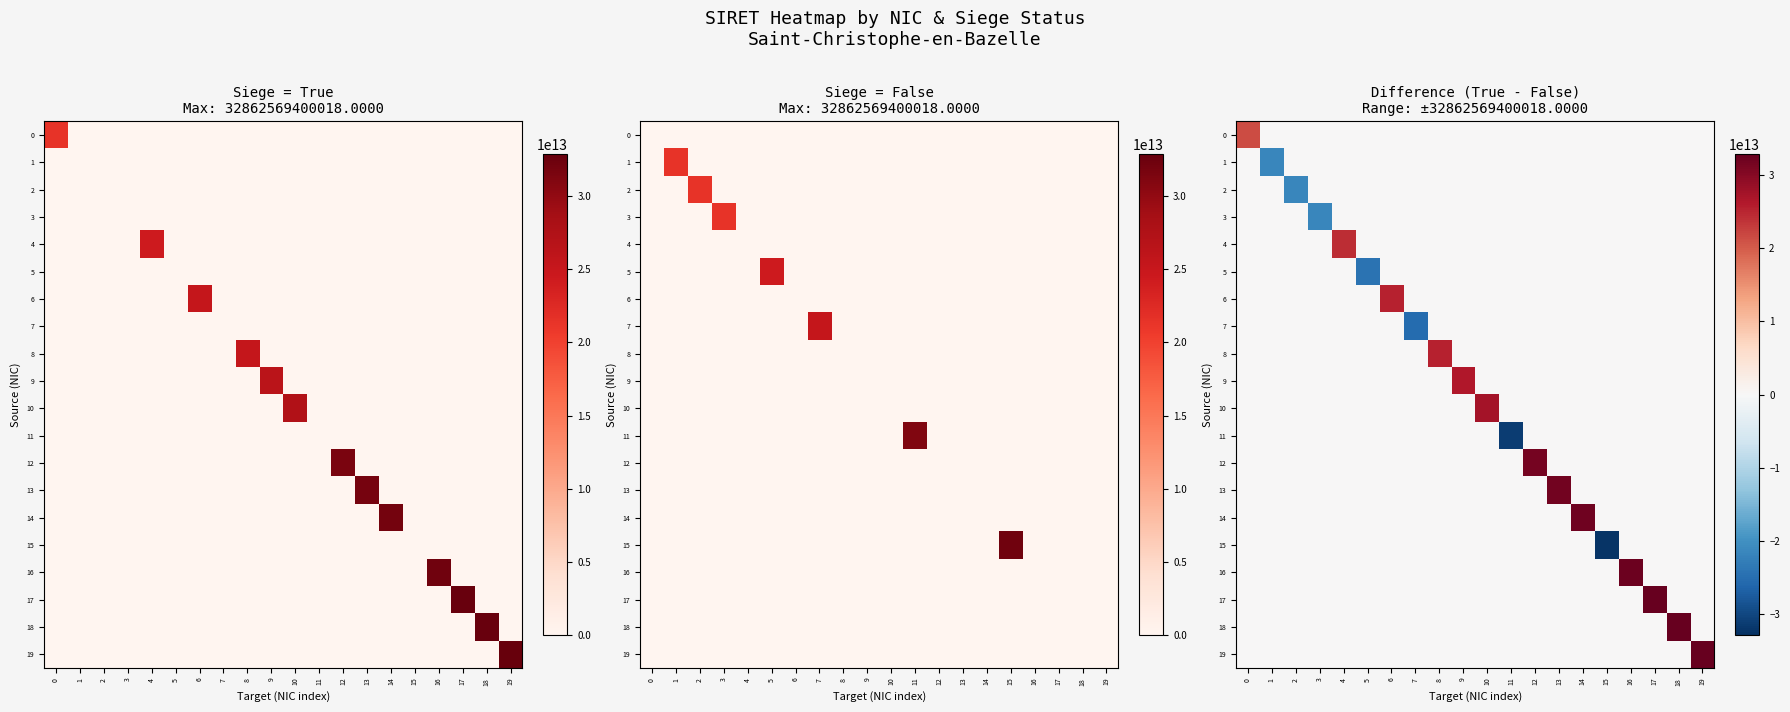

Between 7 and 18, which is larger?

18